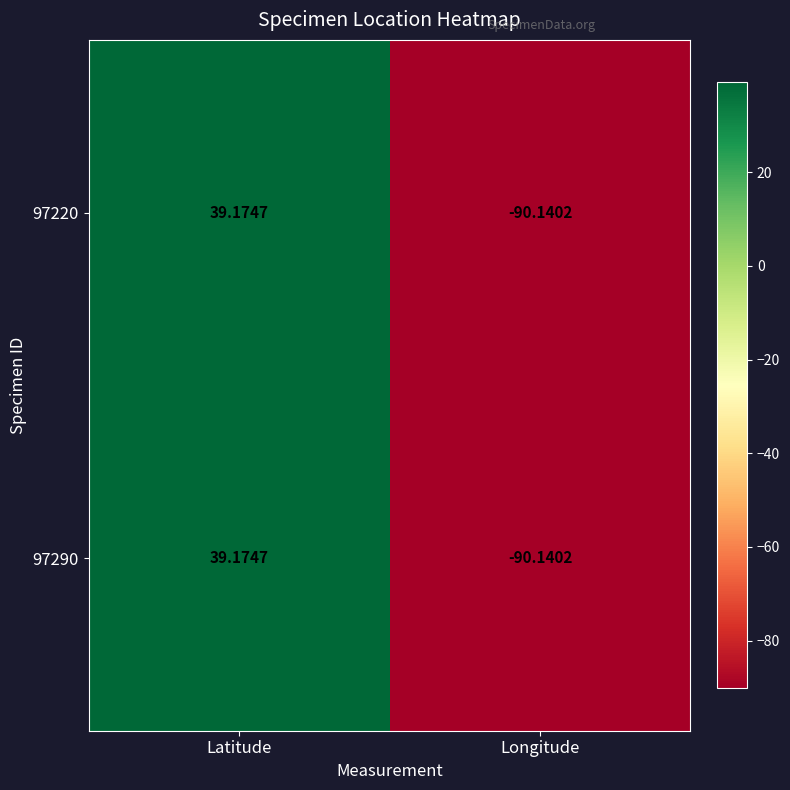

At which category does the chart reach its minimum across all series?

Longitude